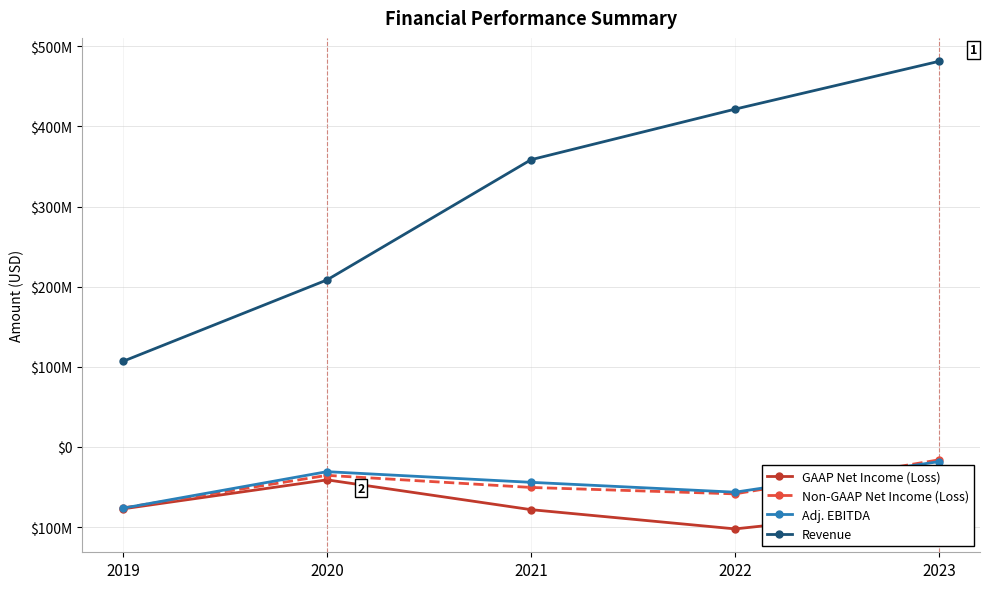

What are all the series names shown in the legend?

GAAP Net Income (Loss), Non-GAAP Net Income (Loss), Adj. EBITDA, Revenue